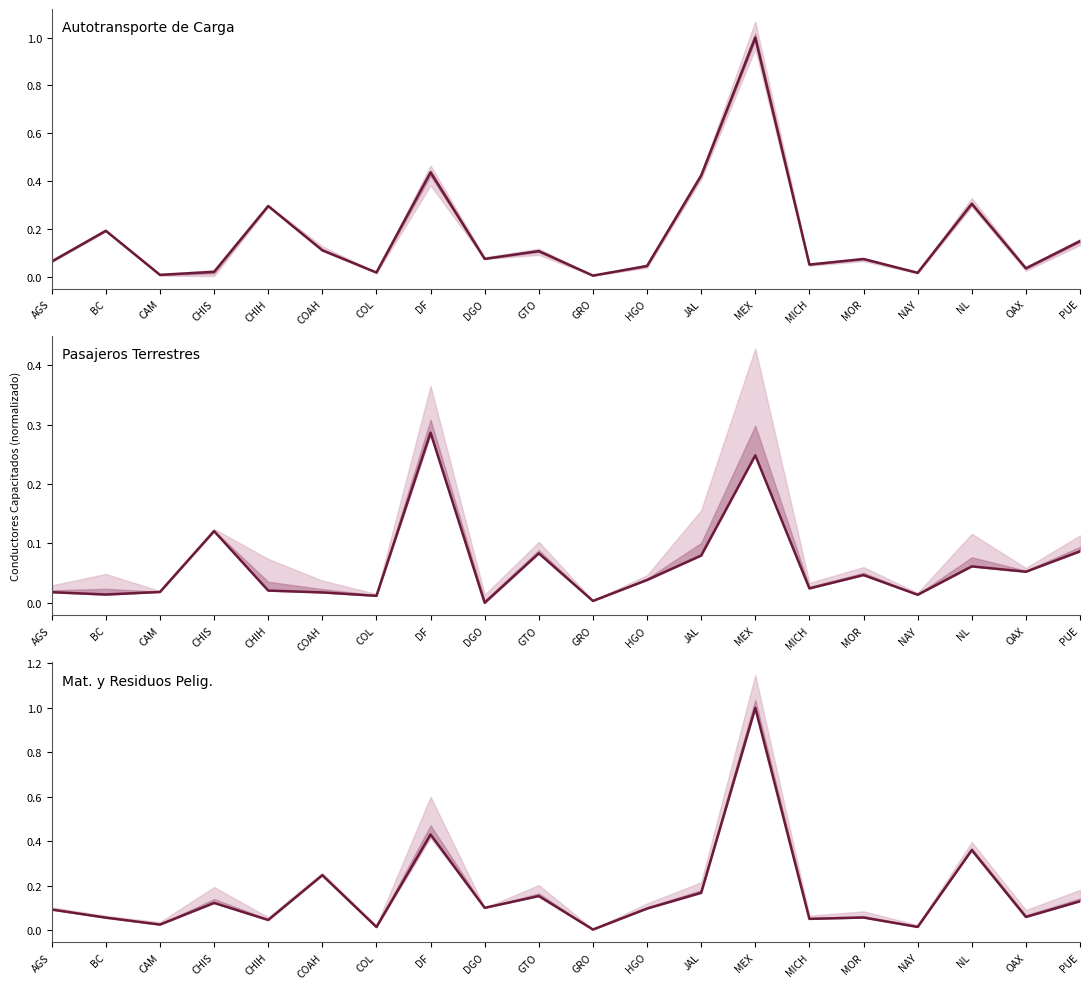

Which series has the largest total across all categories?

Autotransporte de Carga